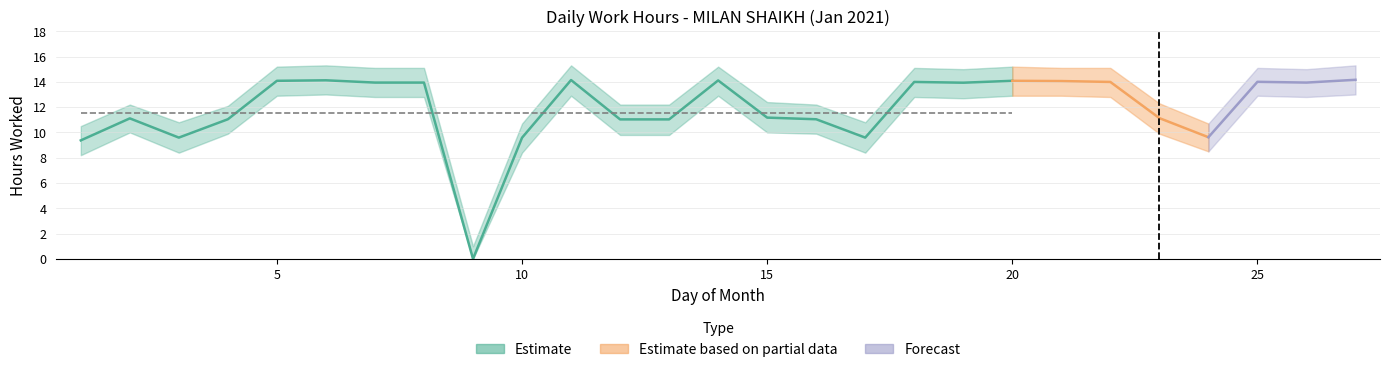

Where does the Low_lower series first go above 12?

5